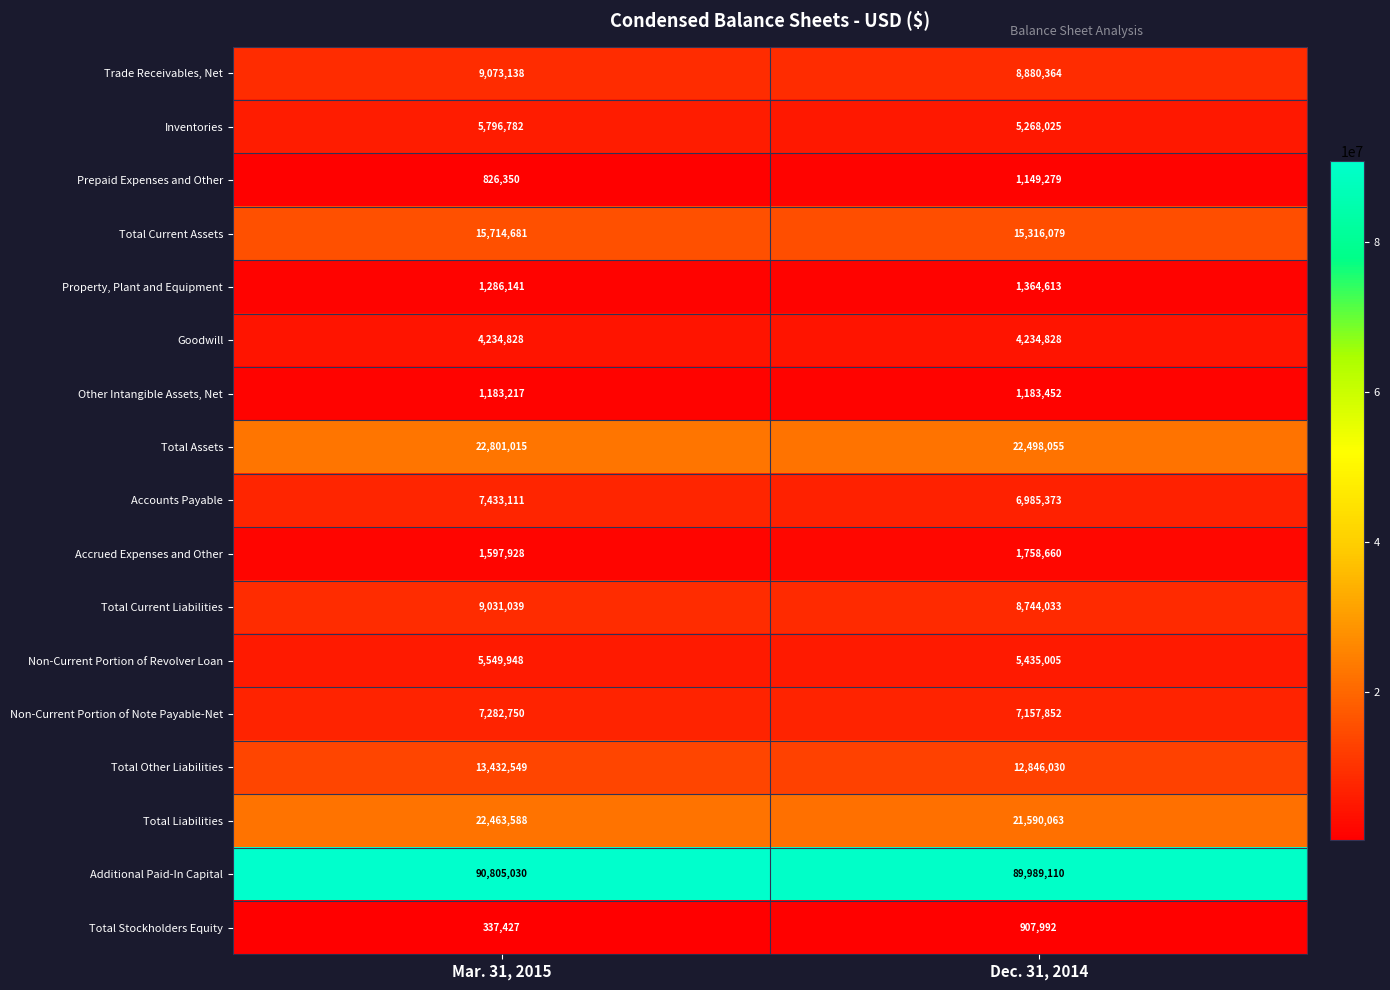

What is the maximum value shown in the chart?

90805030